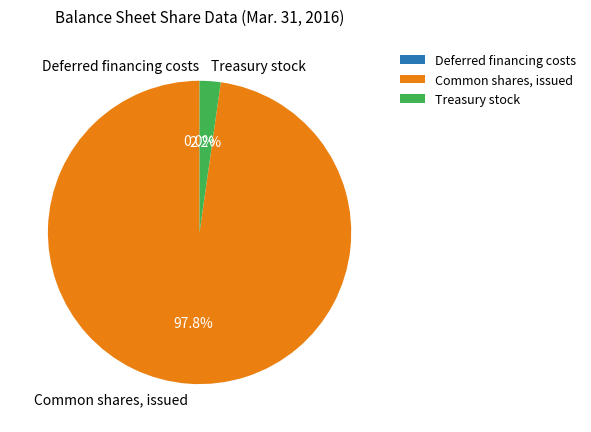

Between Common shares, issued and Treasury stock, which is larger?

Common shares, issued